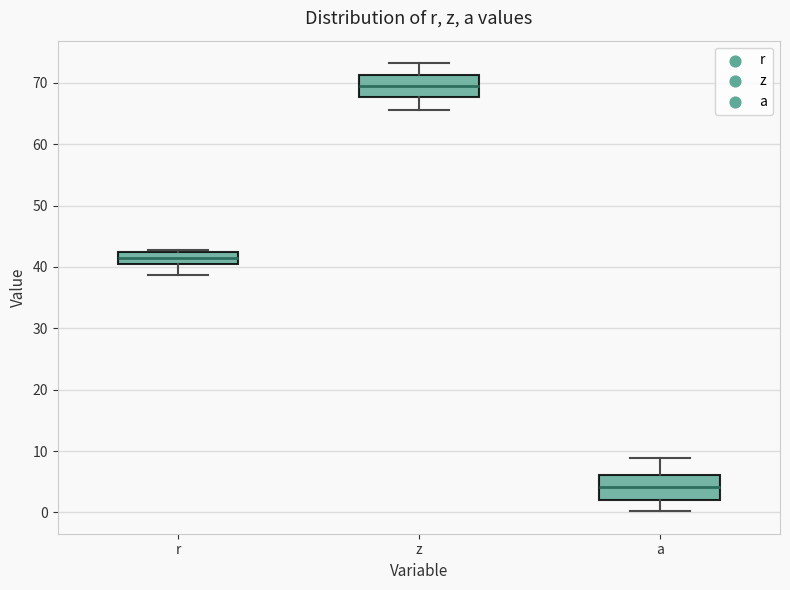

Which box's median line is the lowest?

a